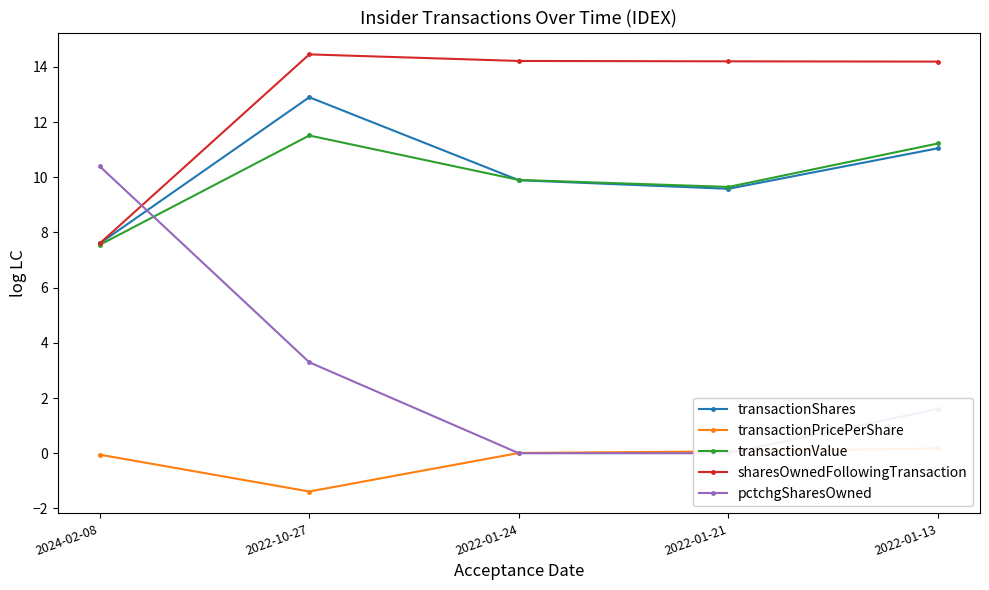

What is the smallest value displayed?

-1.4